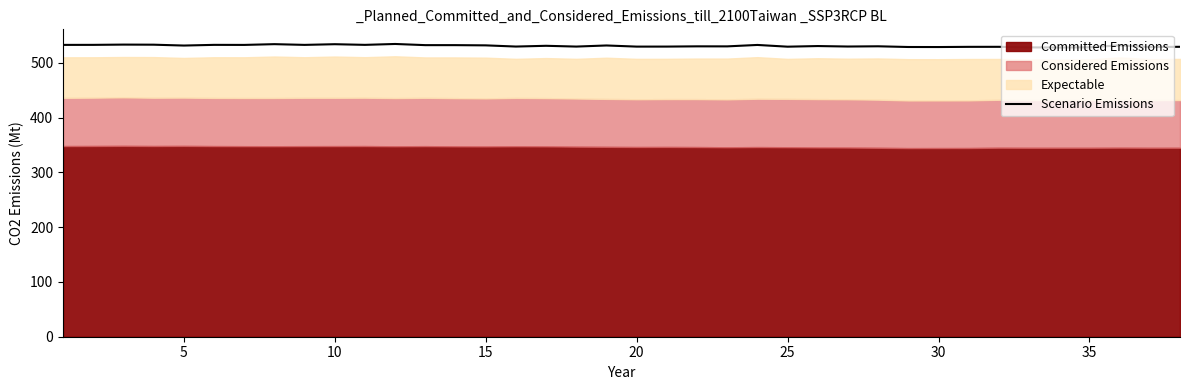

Reading left to right, transcribe all the data shown in this chart.

532.5	532.6	533.1	532.9	531.3	532.6	532.5	533.9	532.5	533.8	532.6	534.2	532.1	532.1	531.7	529.5	530.9	529.4	531.5	529.4	529.4	529.9	529.8	532.4	529.3	530.4	529.5	530.0	528.7	528.6	529.0	529.0	528.0	527.7	528.1	531.8	528.5	529.0